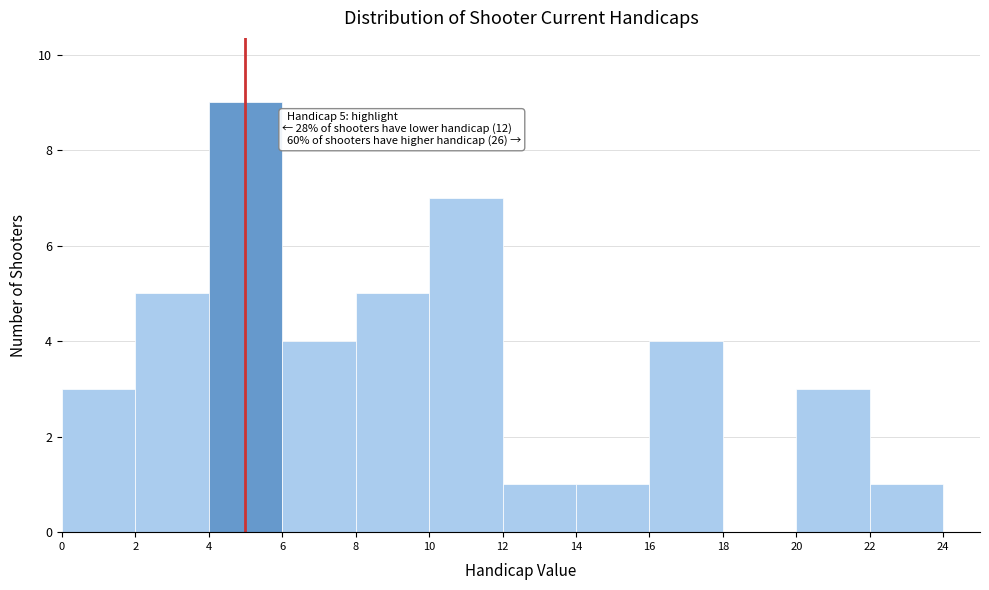

Over which range of the x-axis is the bar tallest?

4 to 6